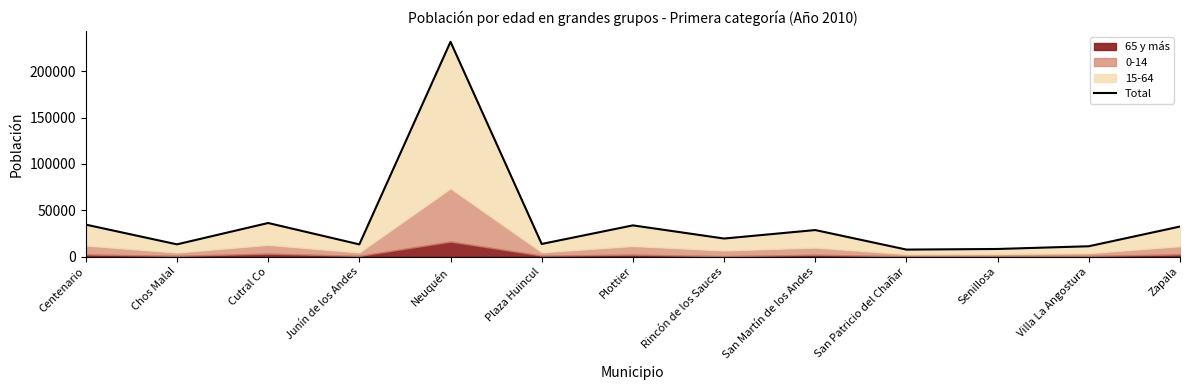

Rank the categories by value from lowest to highest.

San Patricio del Chañar, Senillosa, Villa La Angostura, Junín de los Andes, Chos Malal, Plaza Huincul, Rincón de los Sauces, San Martín de los Andes, Zapala, Plottier, Centenario, Cutral Co, Neuquén